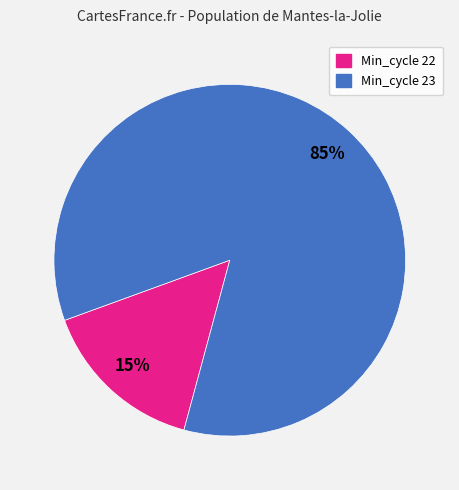

To the nearest percent, what is the average slice percentage?

50%